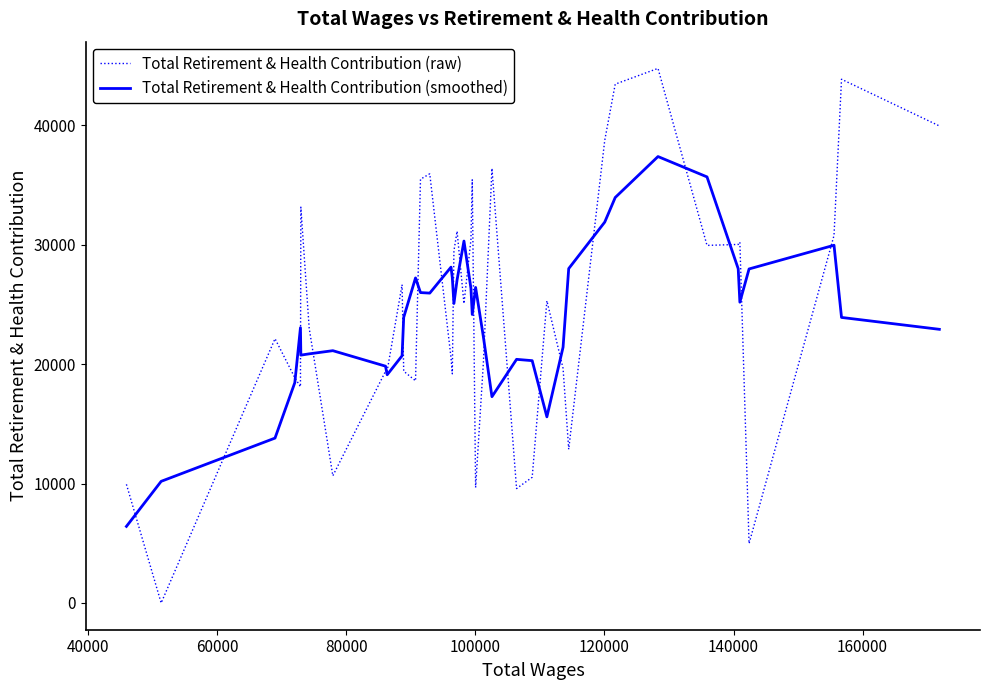

True or false: Total Retirement & Health Contribution (smoothed) and Total Retirement & Health Contribution (raw) intersect in this chart.

True